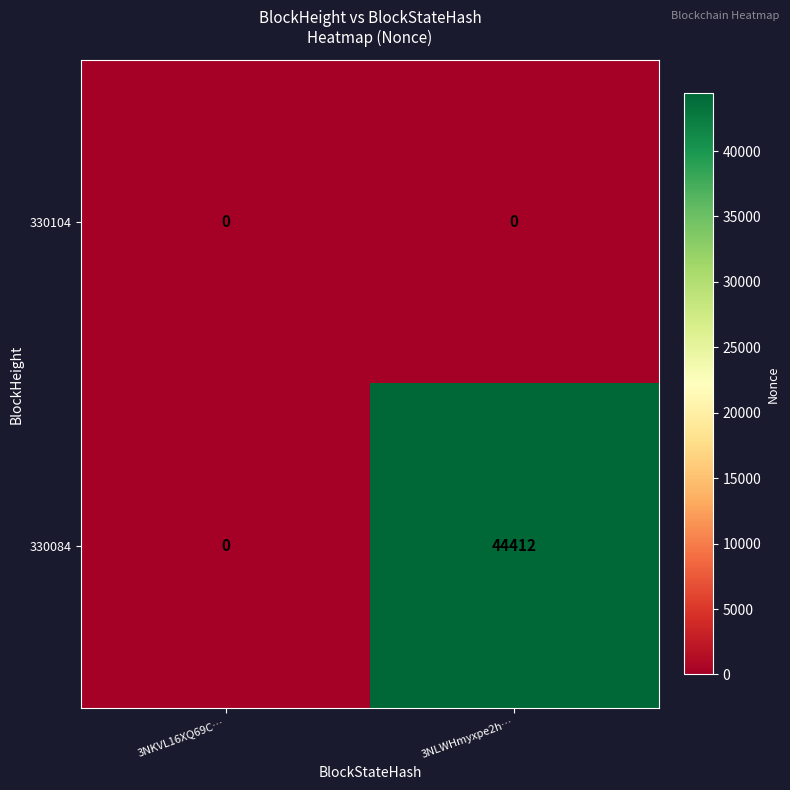

At which label is 330084 closest to 22206?

3NKVL16XQ69C…